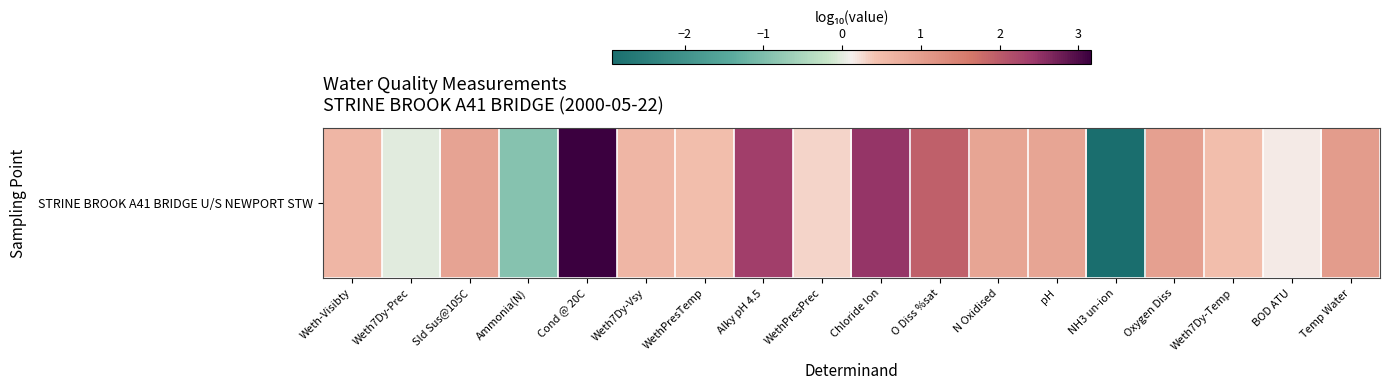

At which label is the value closest to 0?

Weth7Dy-Prec